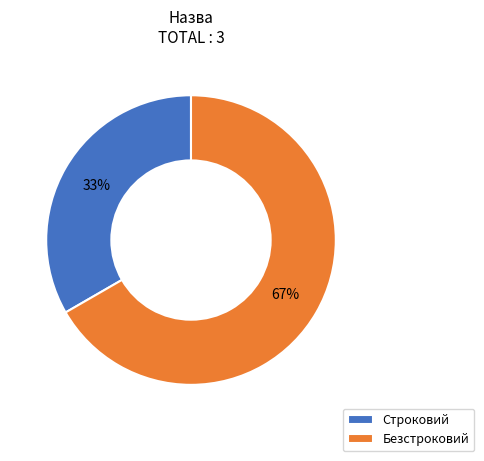

To the nearest percent, what percentage of the pie is Безстроковий?

67%